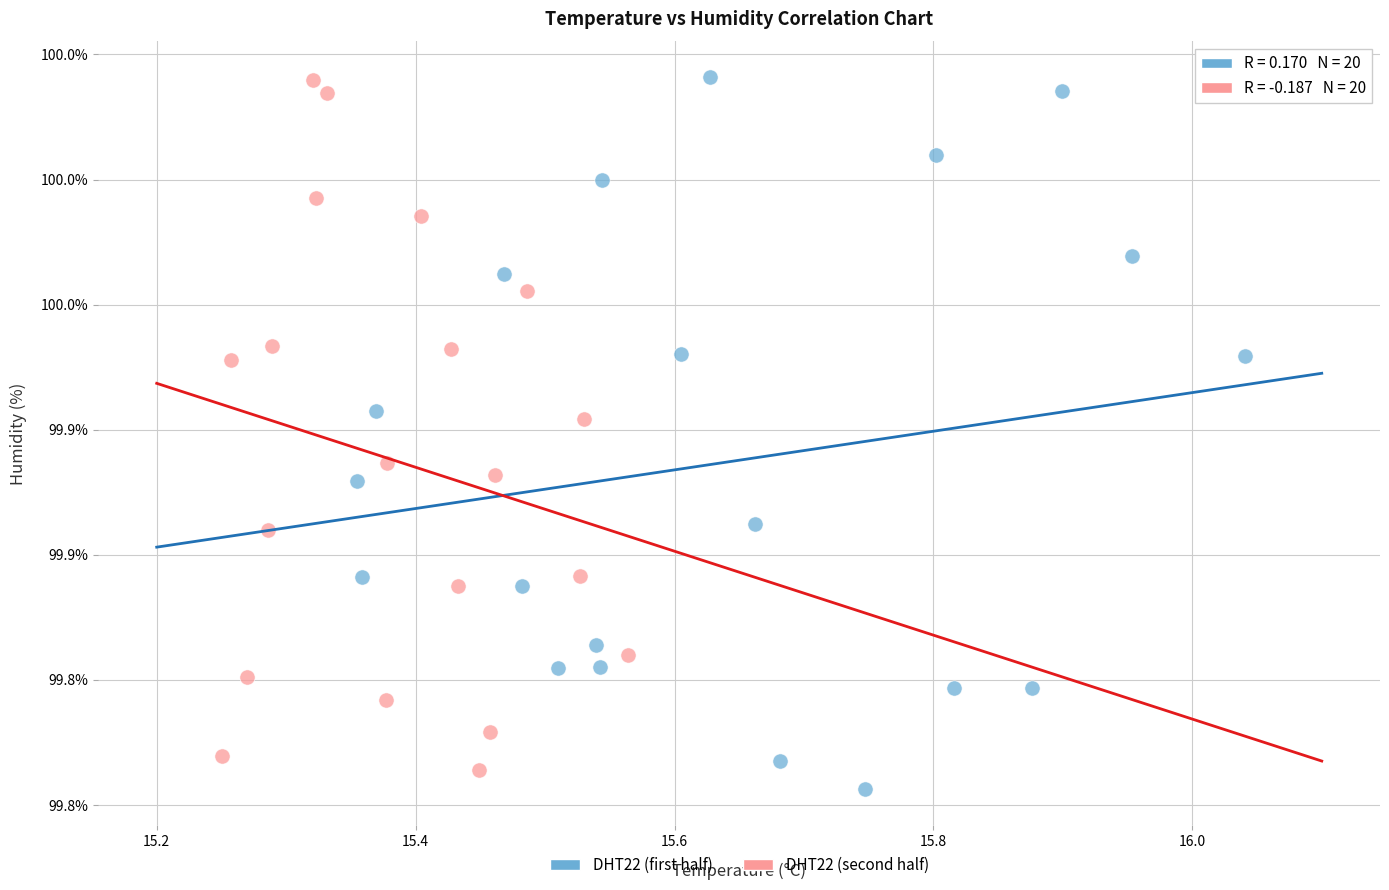

Which series has the widest spread of Y values?

DHT22 (first half)